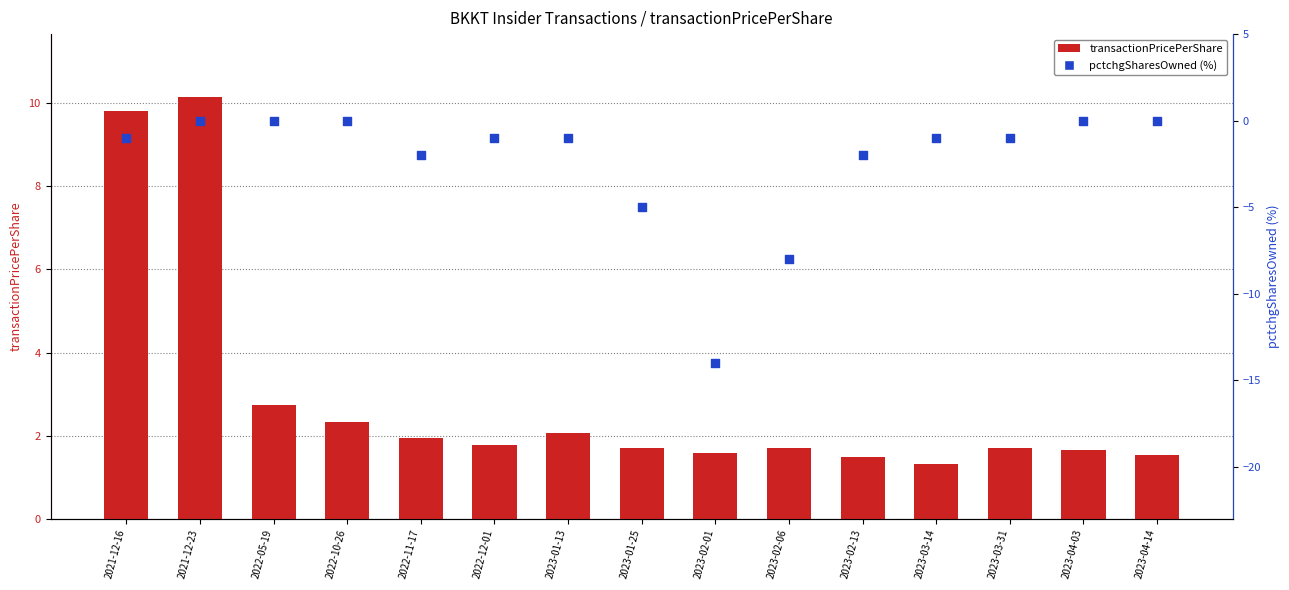

At which category is the sum across all series the highest?

2021-12-23